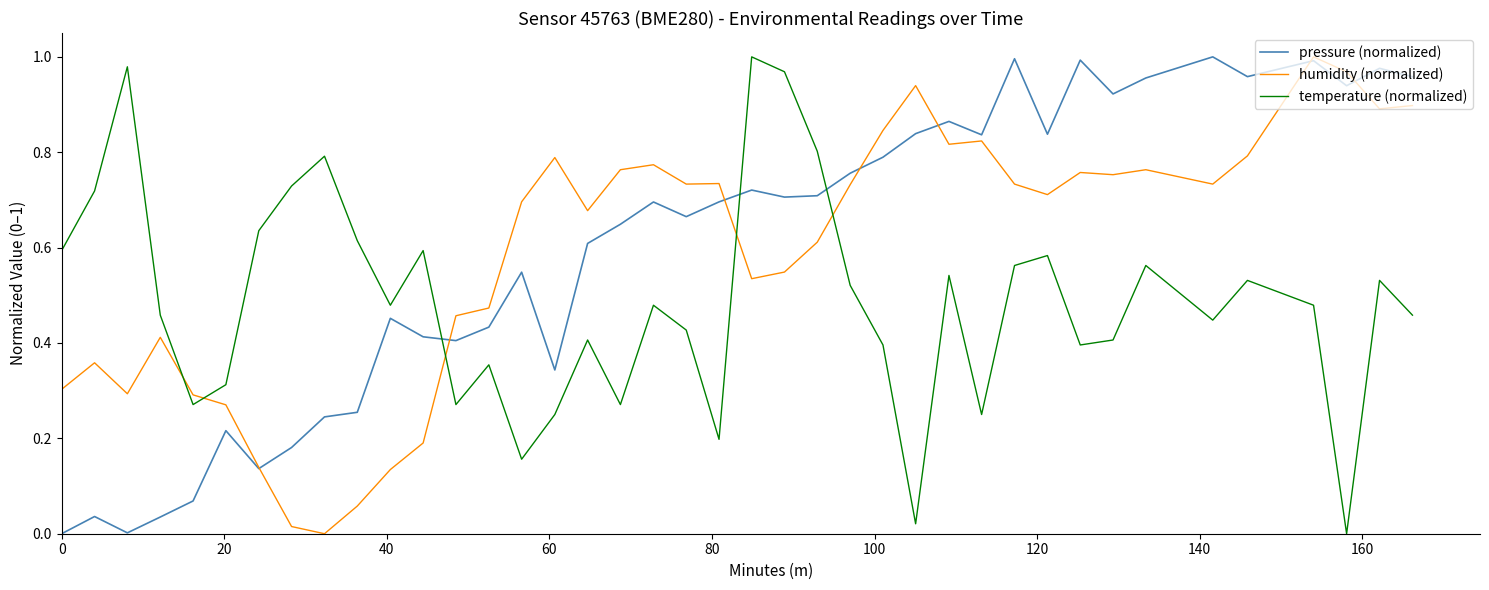

How many times do pressure (normalized) and temperature (normalized) cross each other?

3